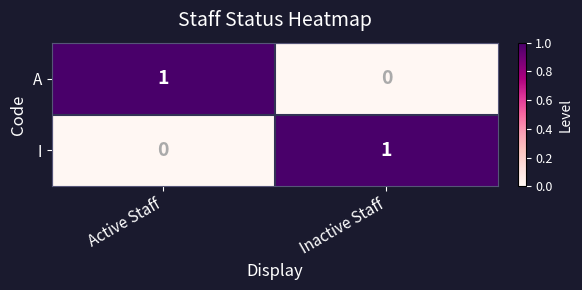

Is the value of A at Inactive Staff greater than the value of I at Inactive Staff?

No